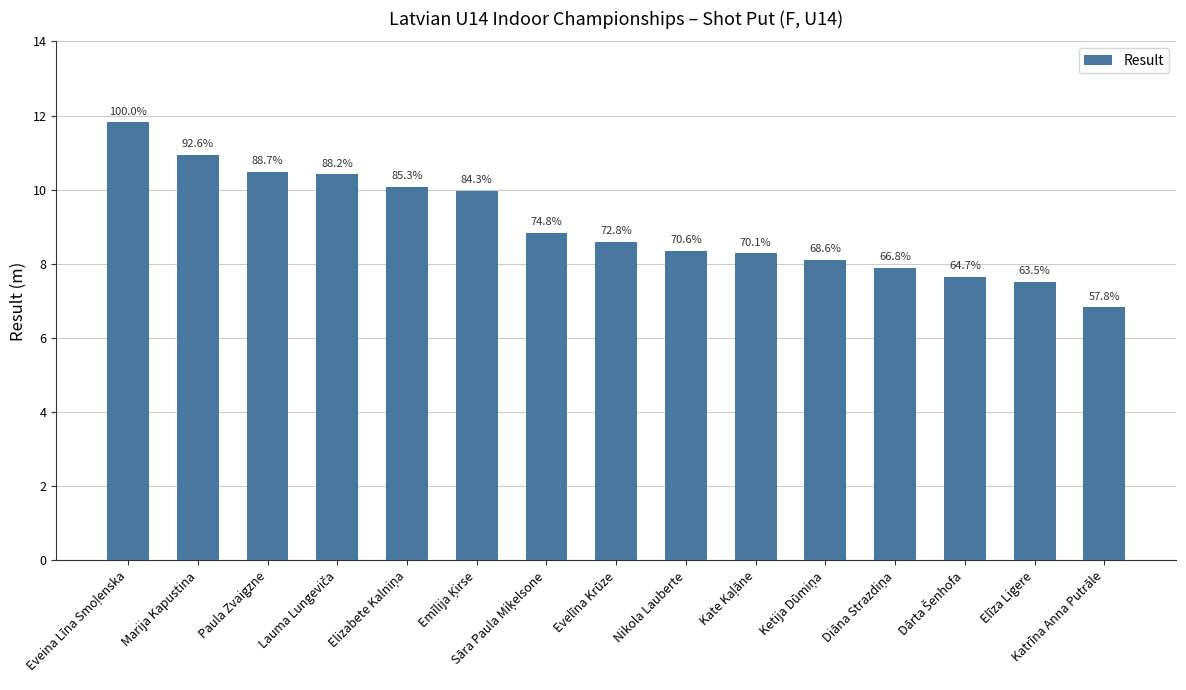

Between Dārta Šenhofa and Elizabete Kalniņa, which is larger?

Elizabete Kalniņa